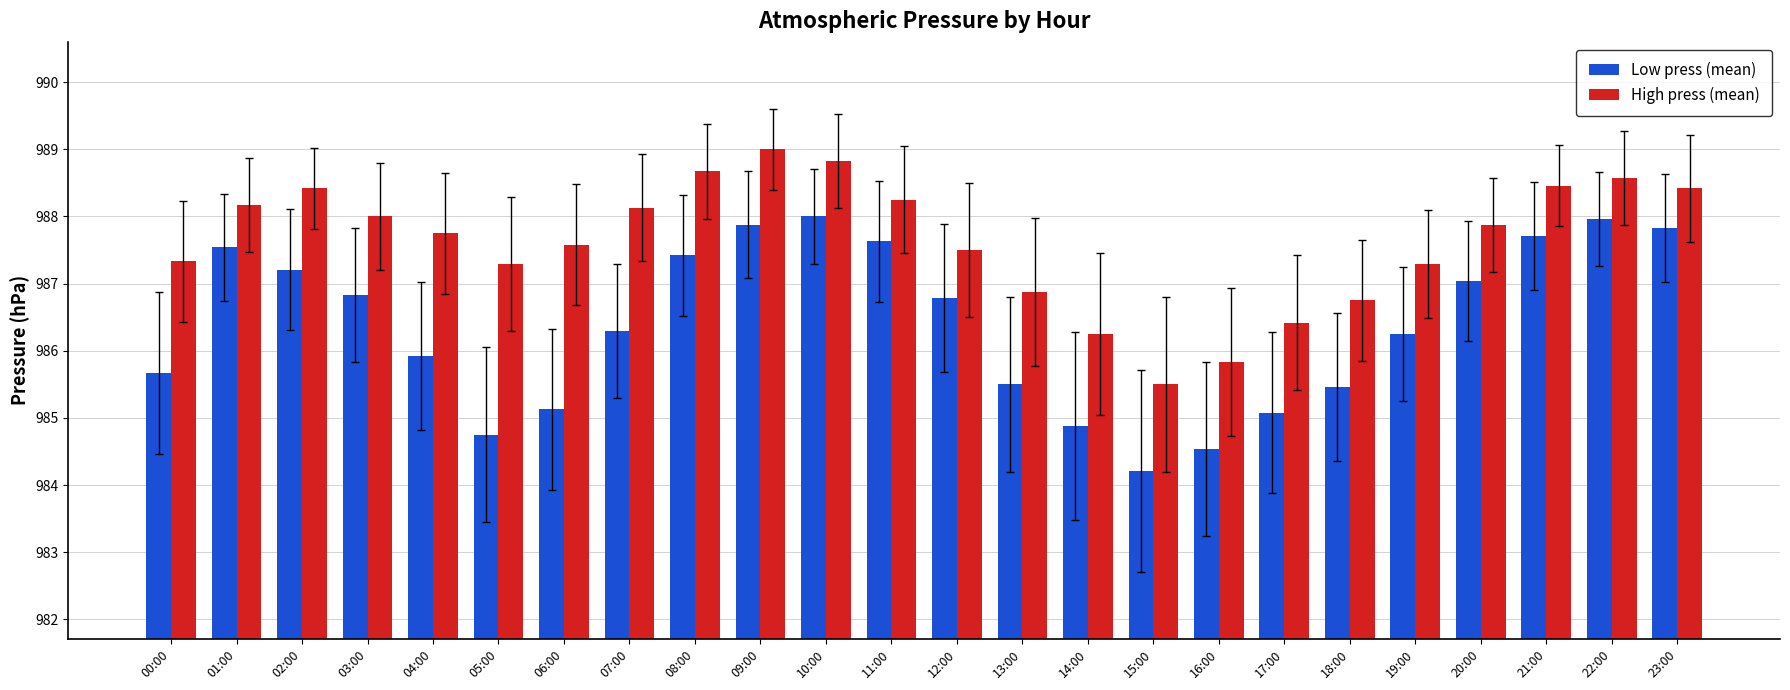

At 03:00, list the series in order from largest to smallest.

High press (mean), Low press (mean)